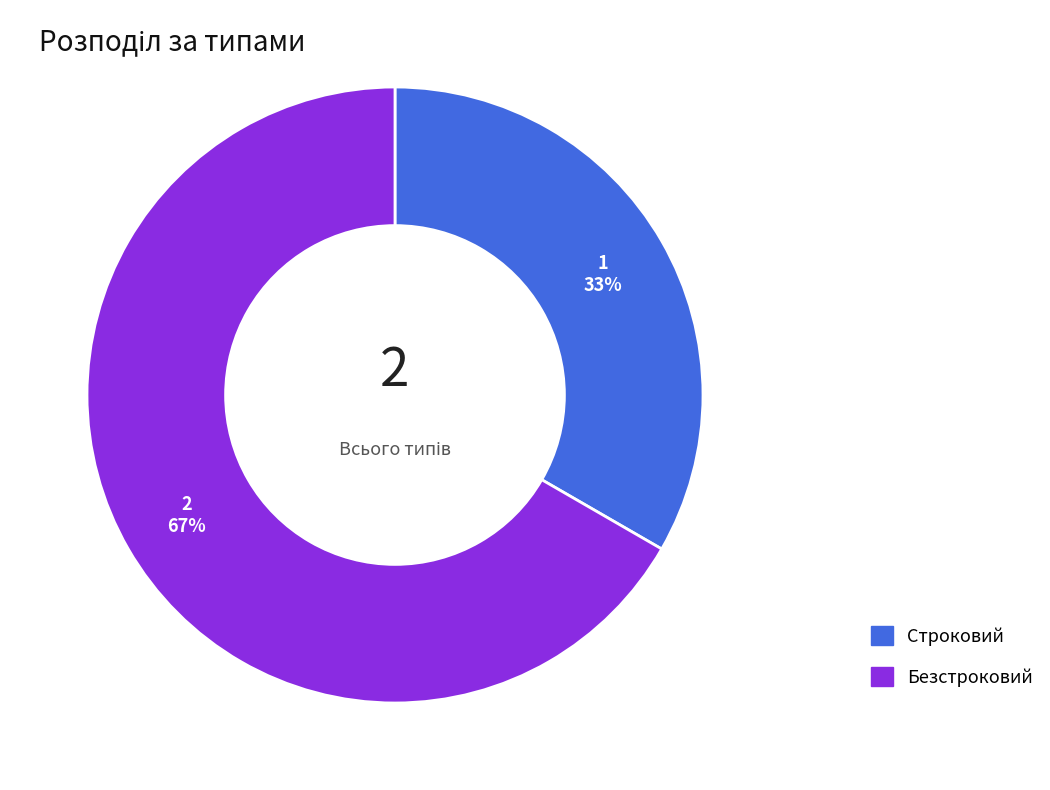

True or false: Безстроковий accounts for 78% of the total.

False